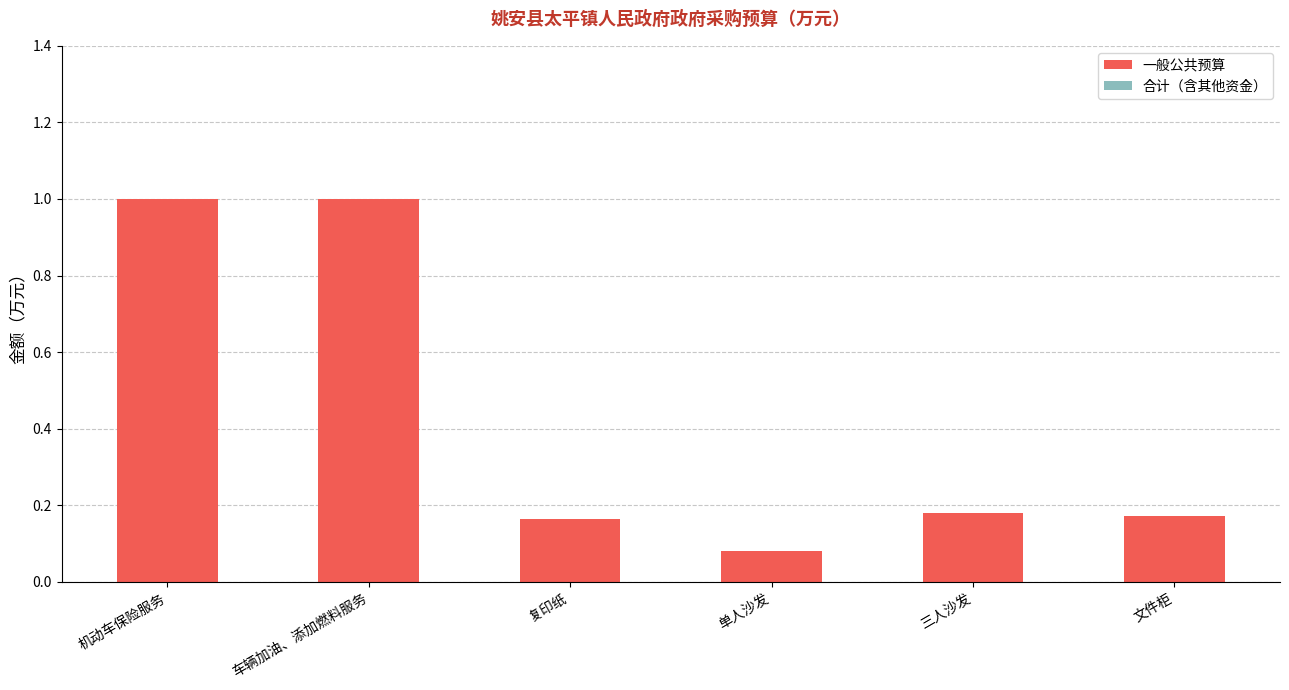

What position from the right is 三人沙发?

2